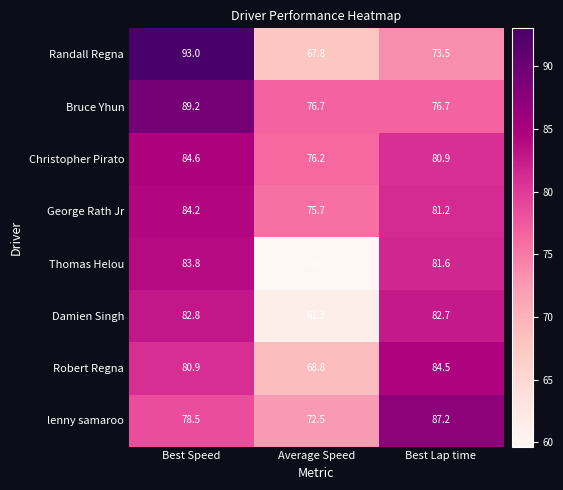

What is the average value of the Thomas Helou series?

75.0